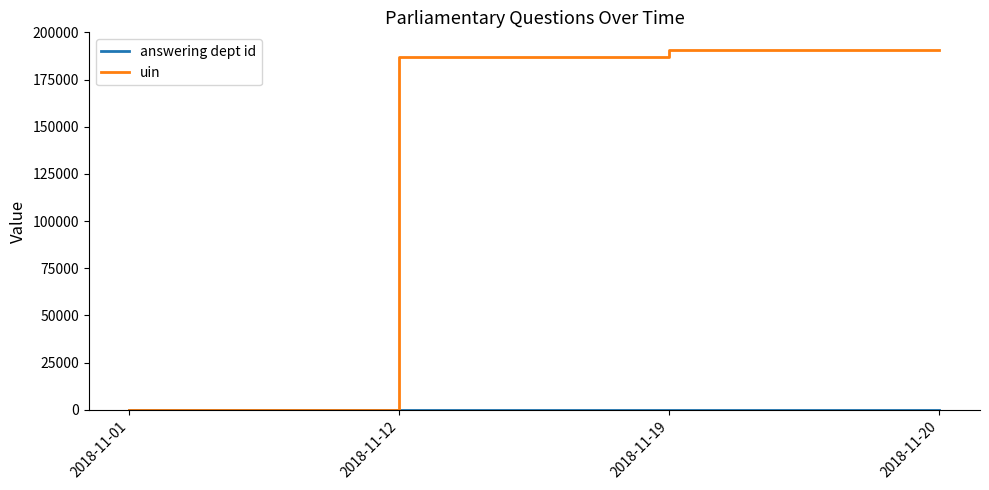

What is the greatest value displayed?

190523